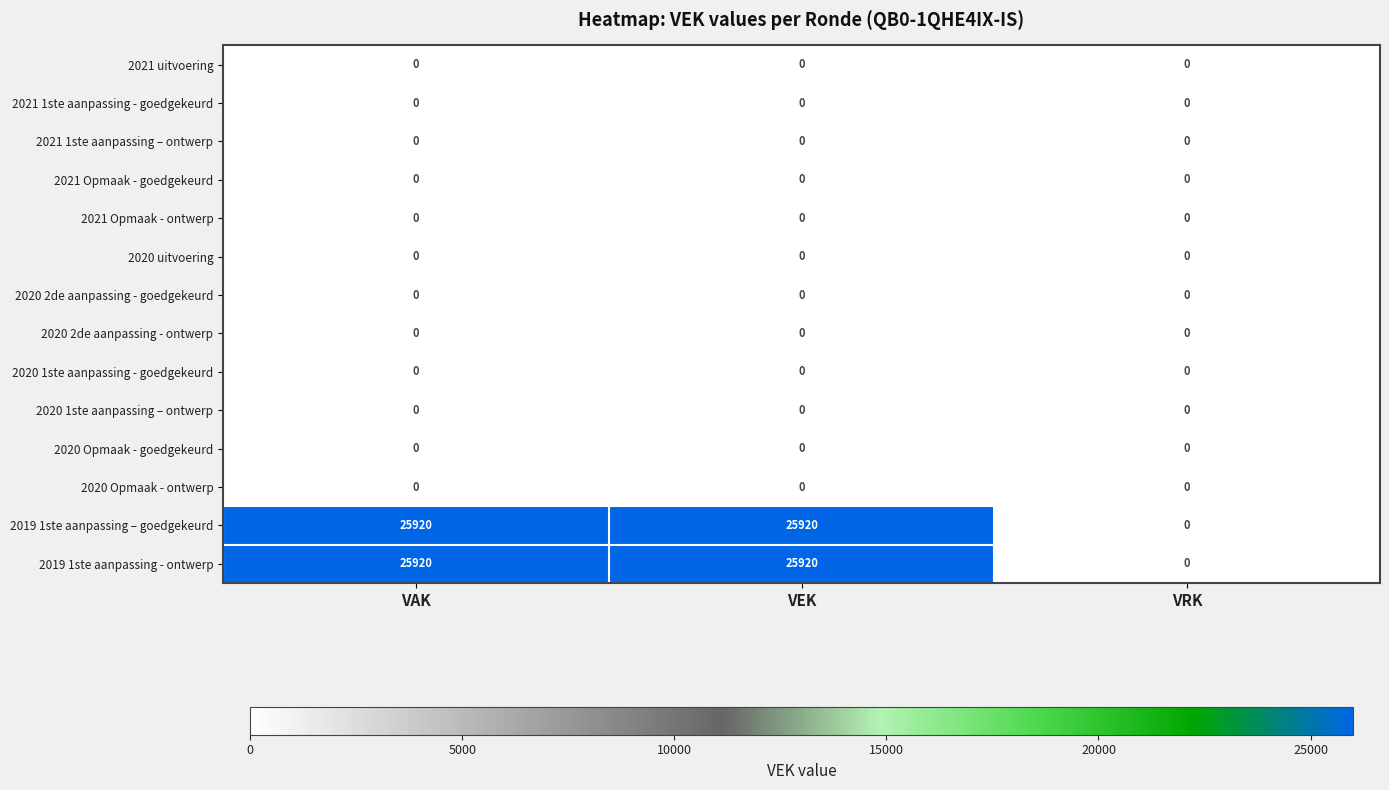

Is it true that 2019 1ste aanpassing – goedgekeurd equals 33720 at VAK?

False